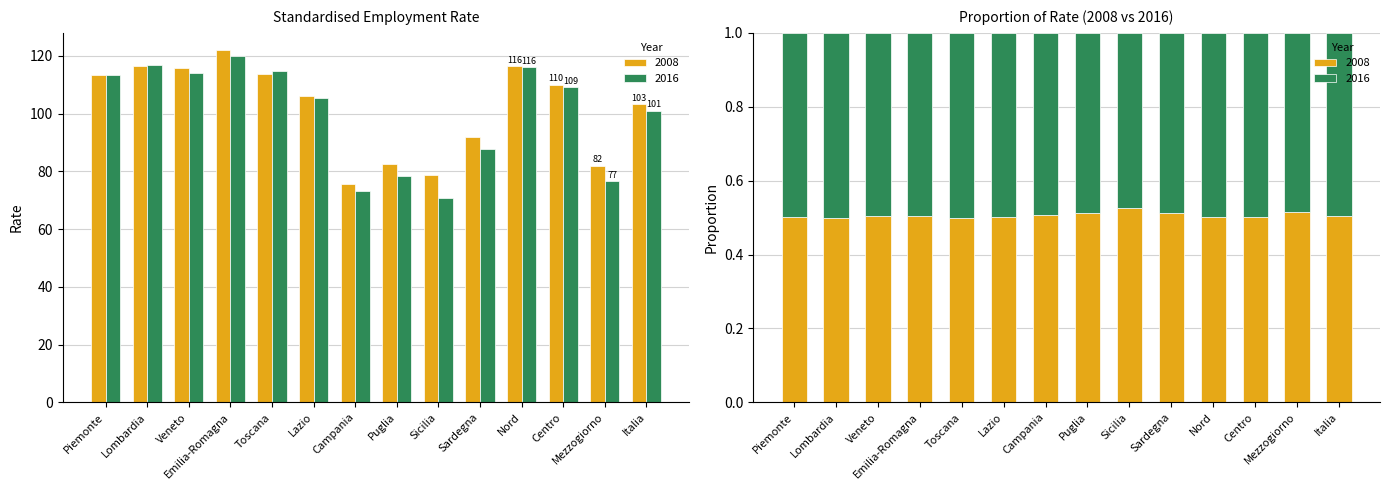

What is the minimum value shown in the chart?

70.9